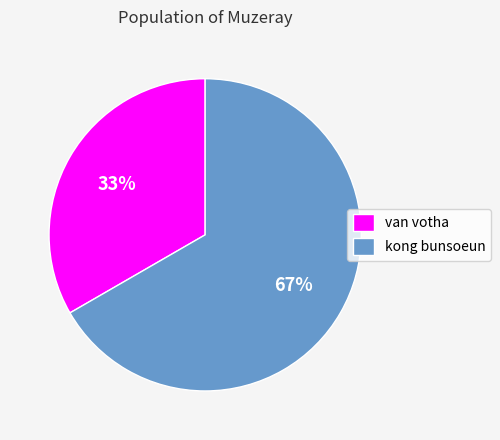

Do kong bunsoeun and van votha together represent more than half of the pie?

Yes